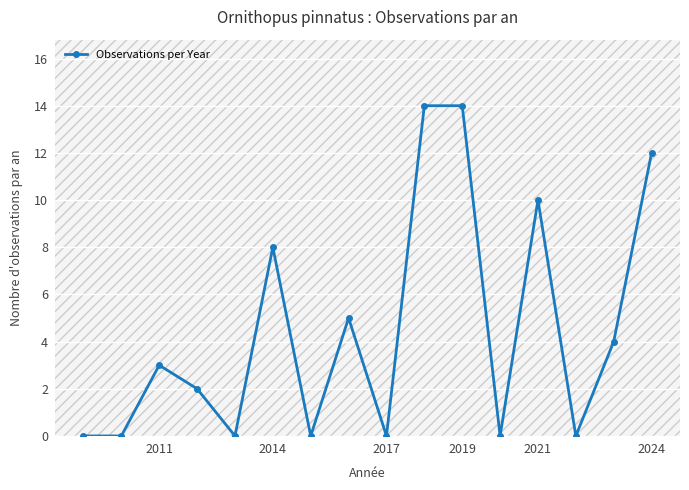

What is the greatest value displayed?

14